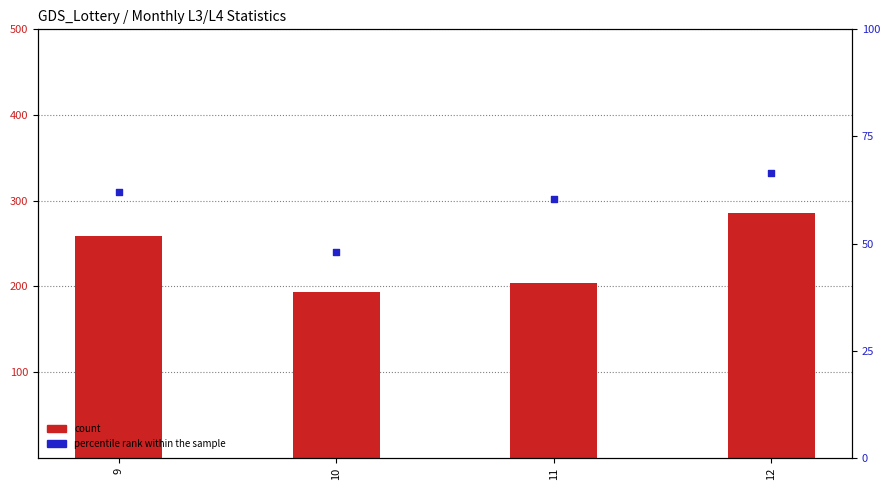

What is the total value across all series at 11?

264.3